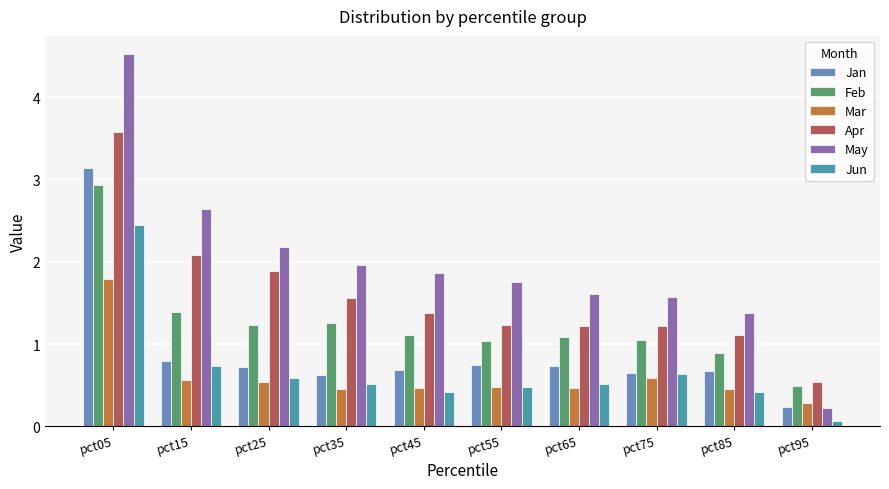

Which label corresponds to the largest value in the chart?

pct05